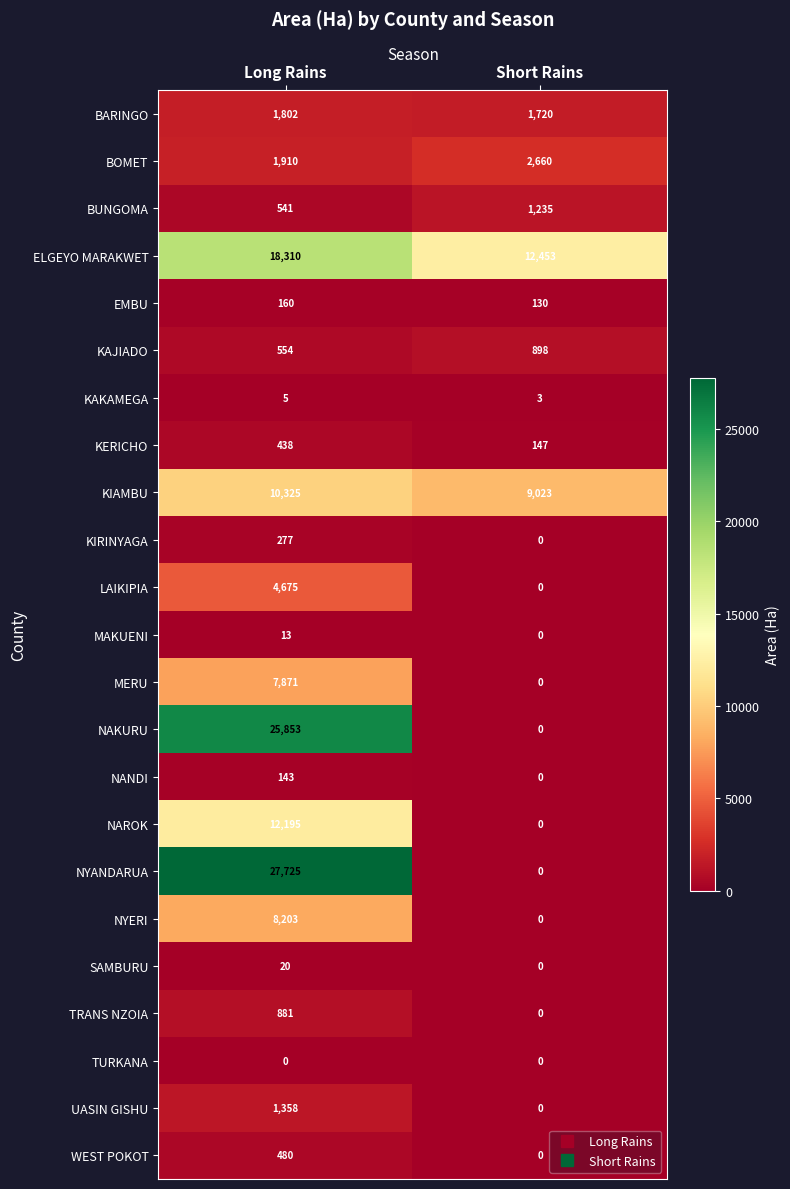

What is the maximum value shown in the chart?

27725